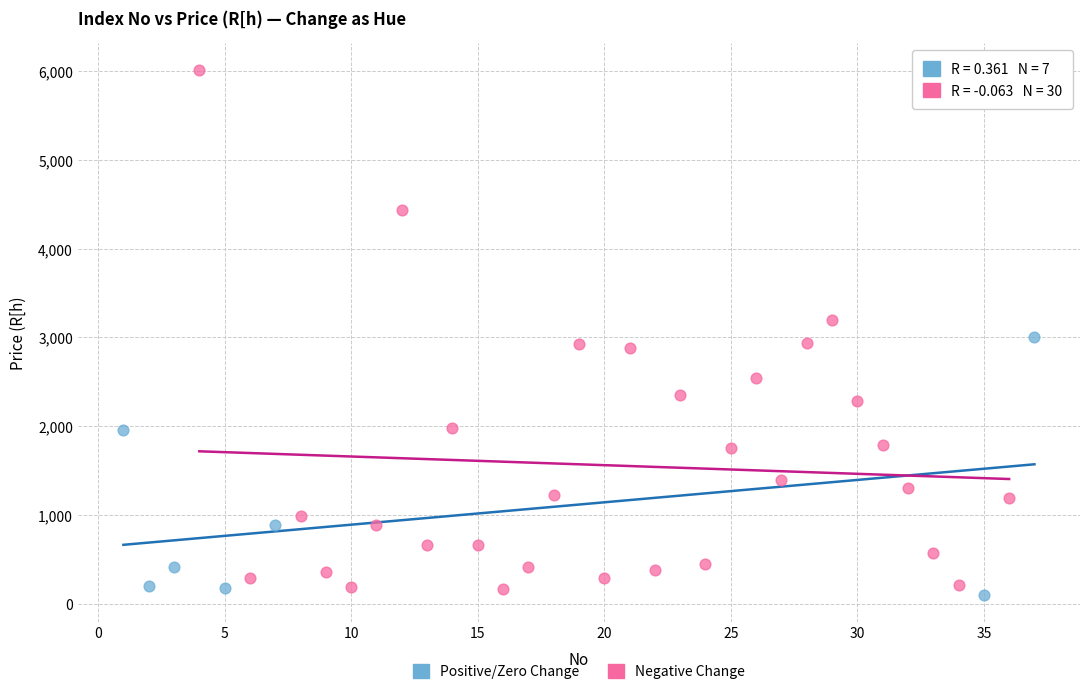

Which series has the largest Y range (max minus min)?

Negative Change